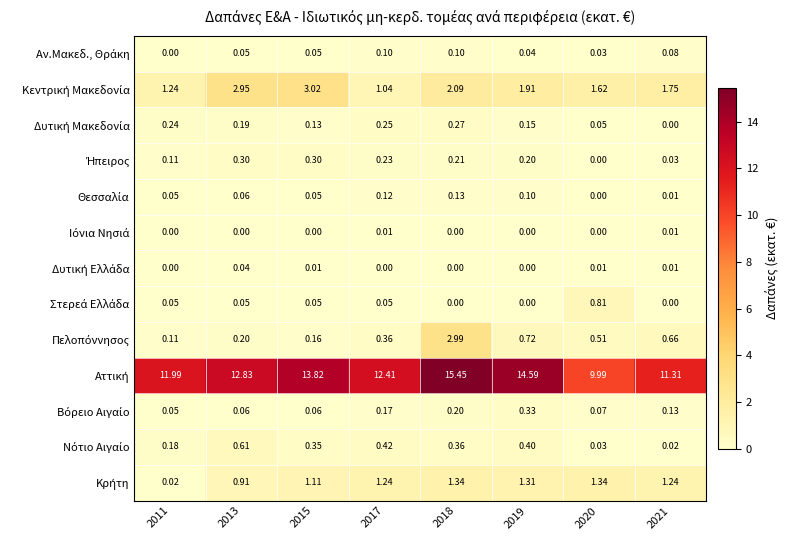

Count the number of categories in the chart.

8